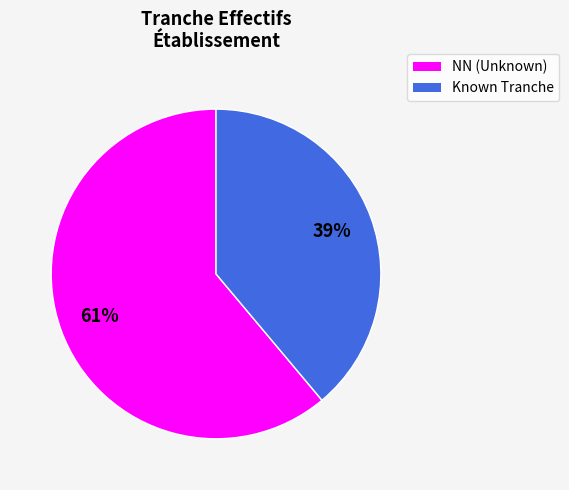

Is there any slice that represents more than half of the pie?

Yes